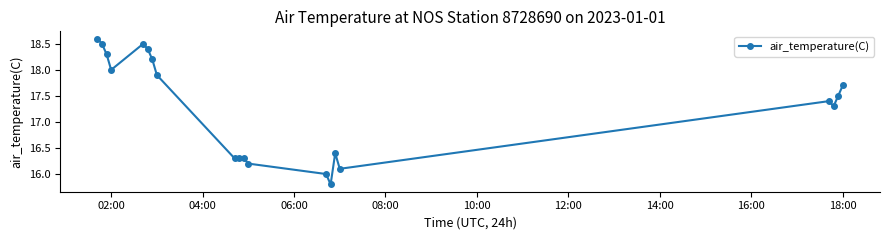

What is the value of the 3rd point from the left?

18.3